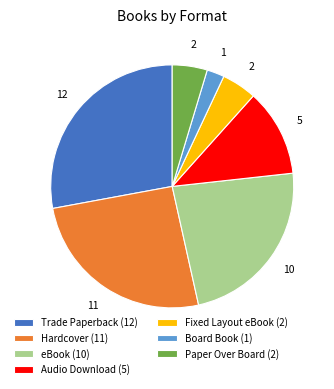

Does Paper Over Board represent more than half of the total?

No